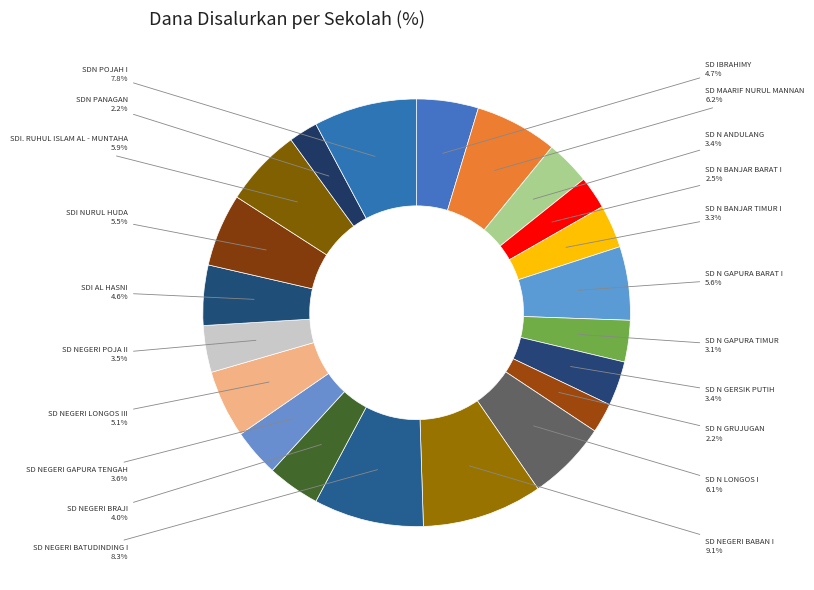

How many segments does this pie chart have?

21